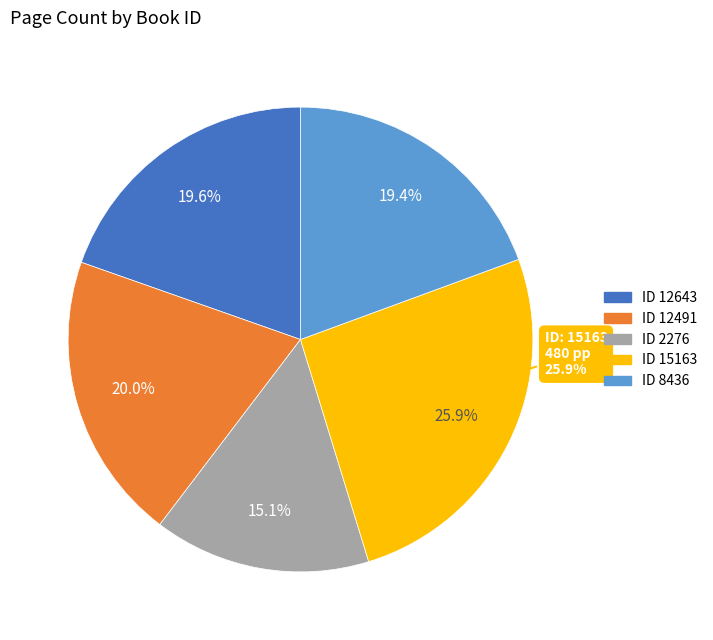

What percentage do 15163 and 2276 together represent?

40.9%